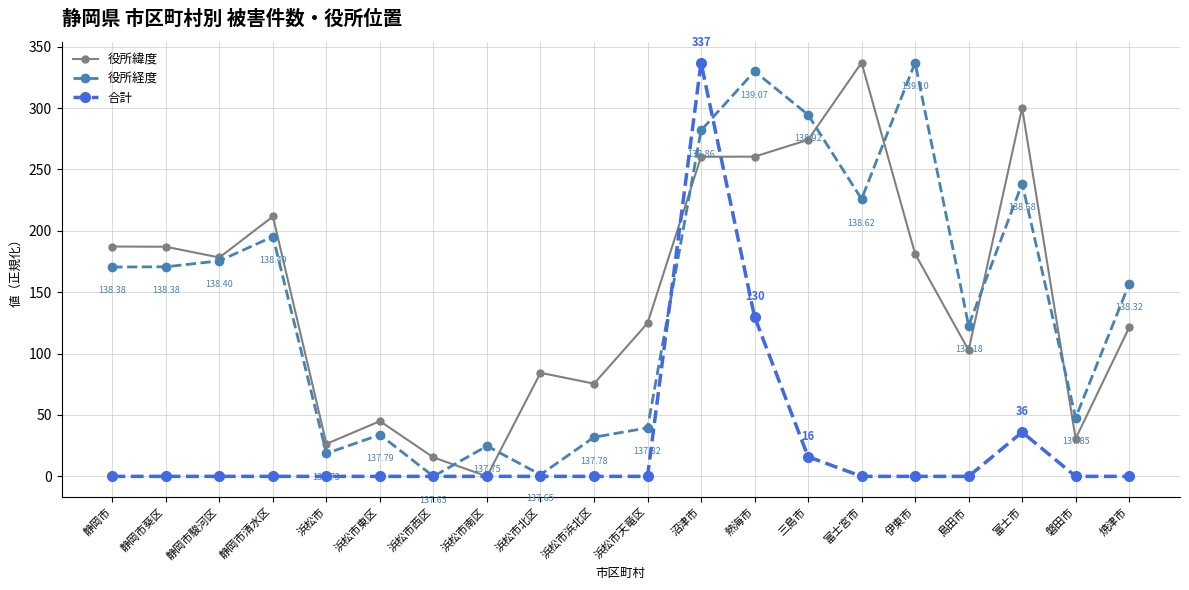

What is the total value across all series at 富士宮市?

562.9